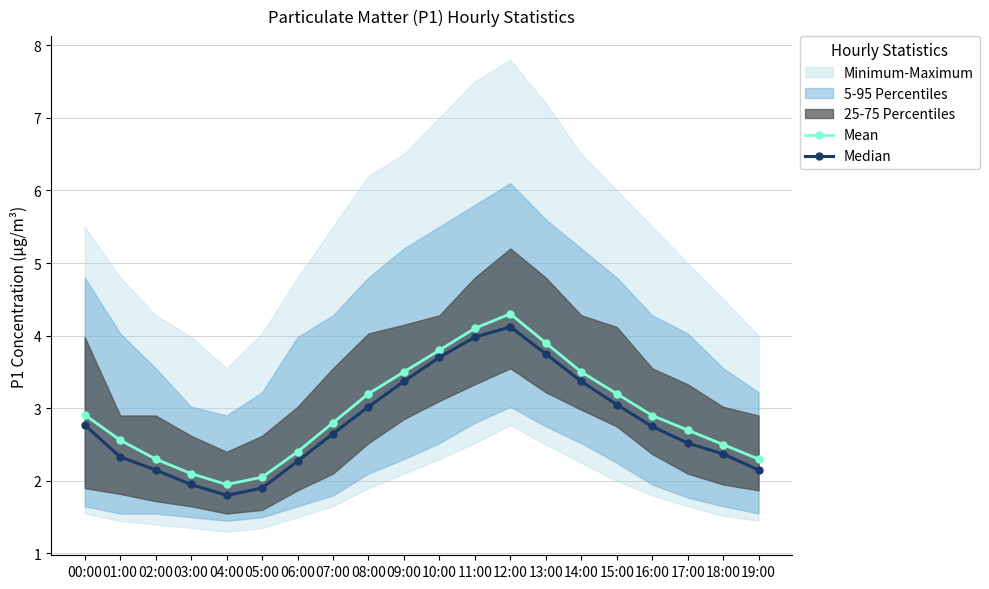

True or false: Mean has a value of 2.1 at 03:00.

True